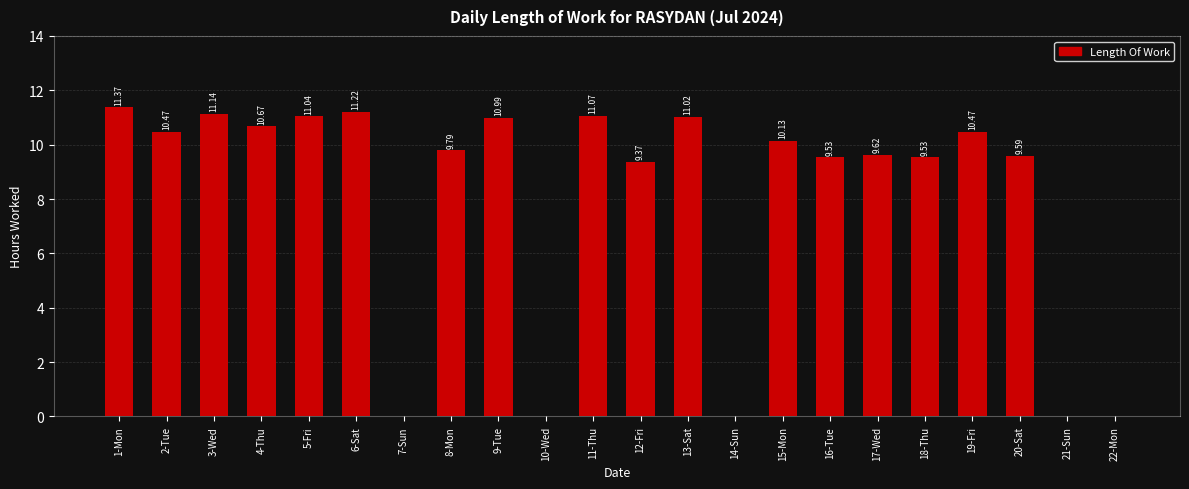

Approximately how many times larger is the value at 13-Sat compared to 12-Fri?

1.2